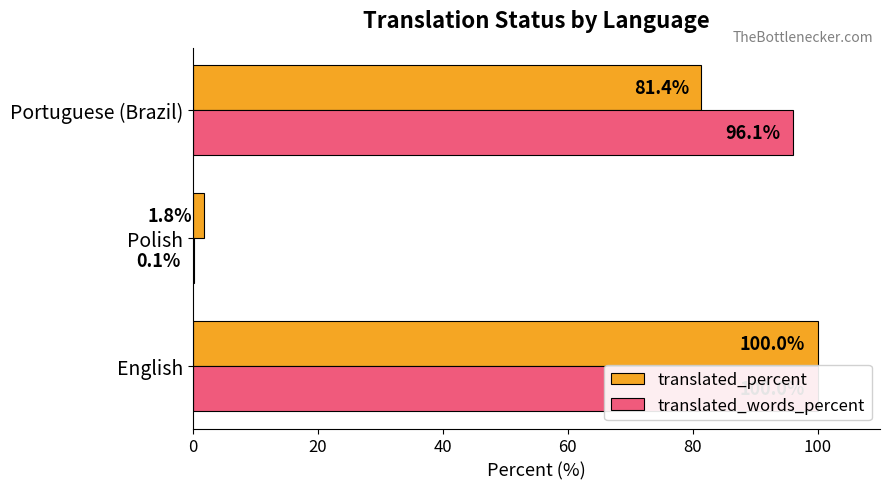

List the series in order of their overall mean, lowest first.

translated_percent, translated_words_percent